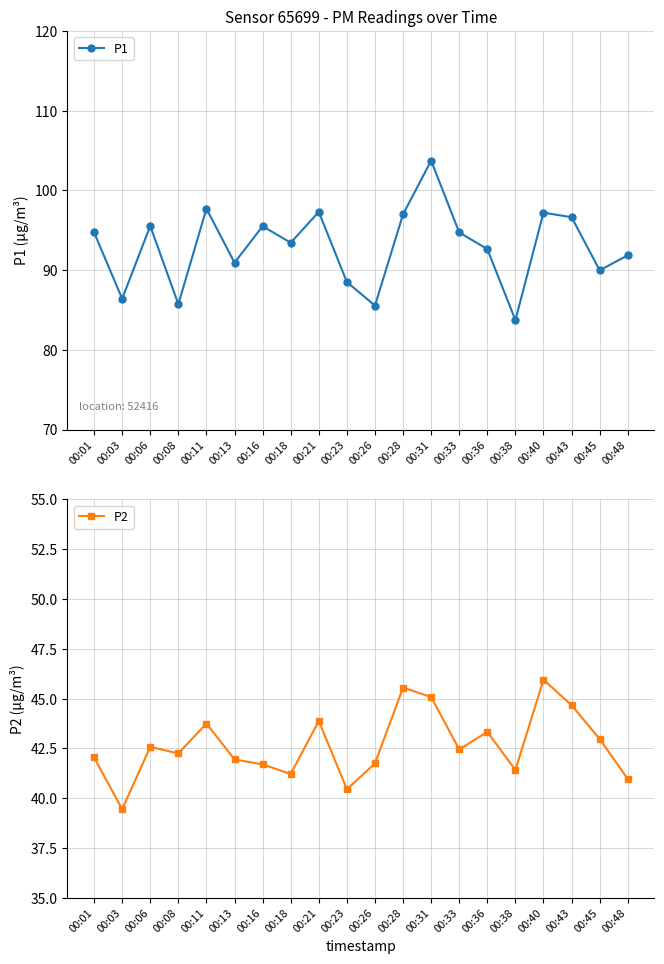

List the labels in order of P1 value, largest first.

00:31, 00:11, 00:21, 00:40, 00:28, 00:43, 00:06, 00:16, 00:01, 00:33, 00:18, 00:36, 00:48, 00:13, 00:45, 00:23, 00:03, 00:08, 00:26, 00:38